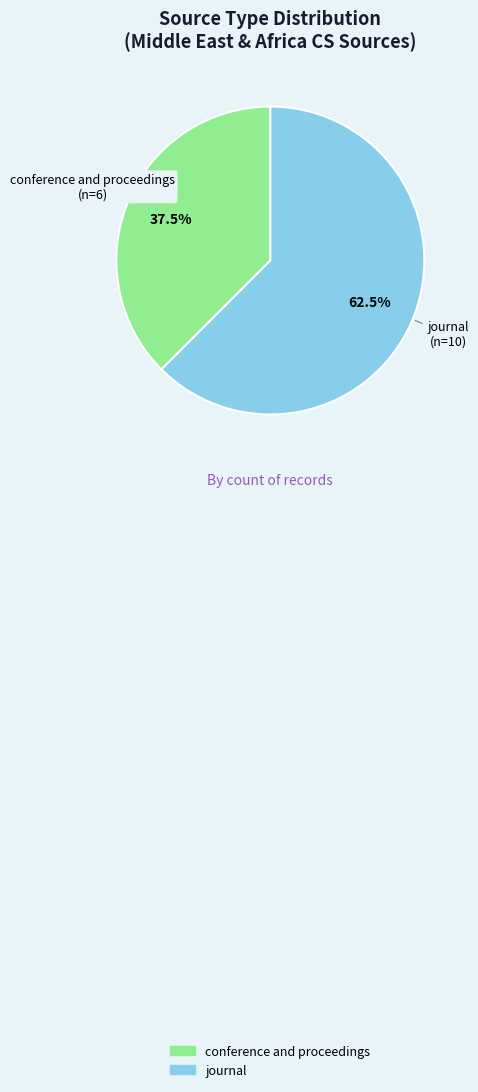

Do conference and proceedings and journal together represent more than half of the pie?

Yes